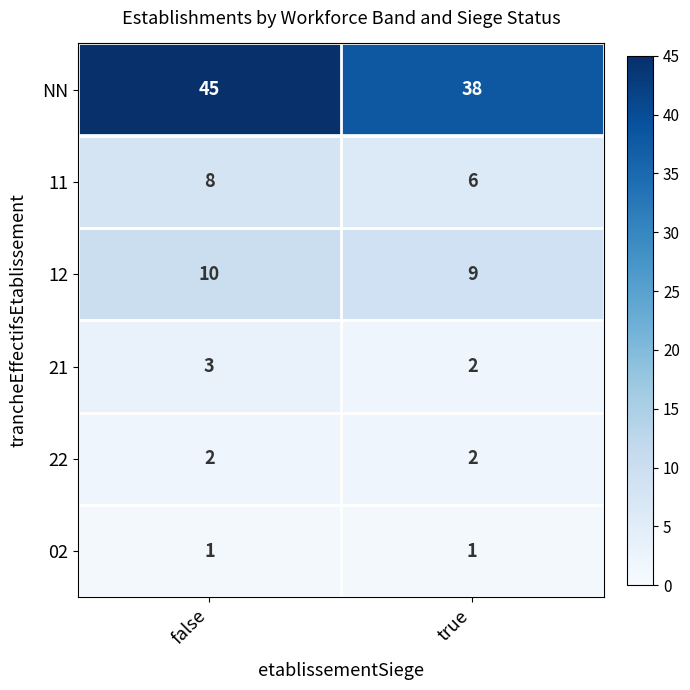

At which category is the sum across all series the highest?

false